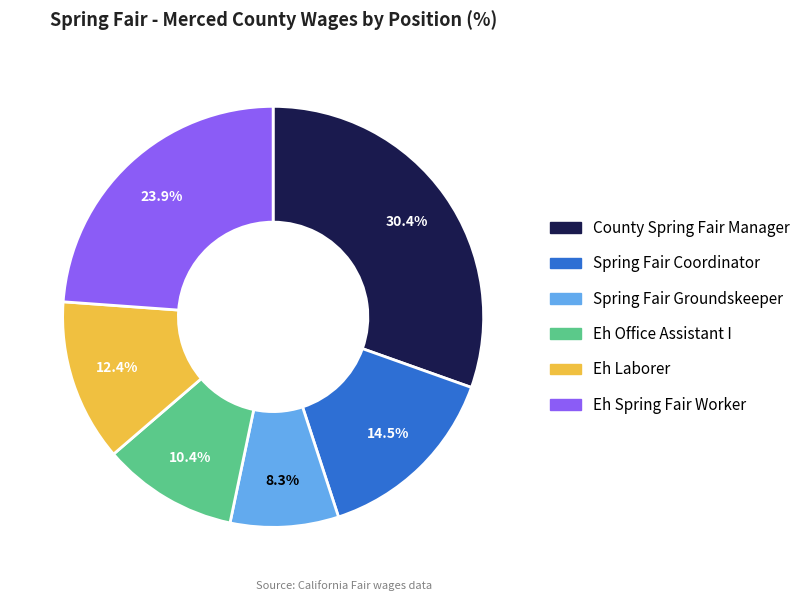

How many slices are in this pie chart?

6